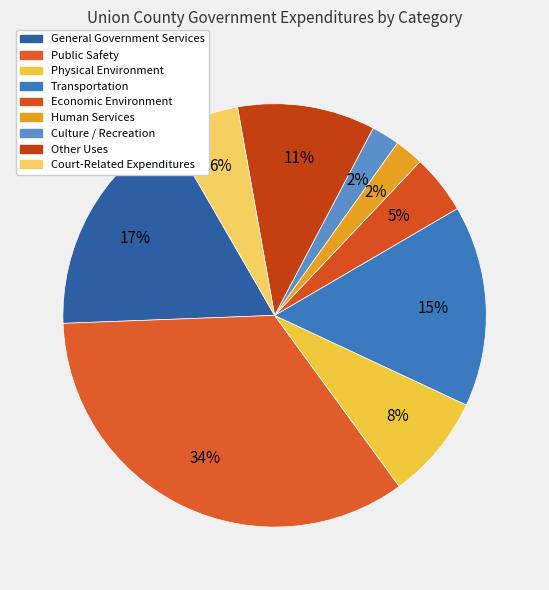

How many segments does this pie chart have?

9